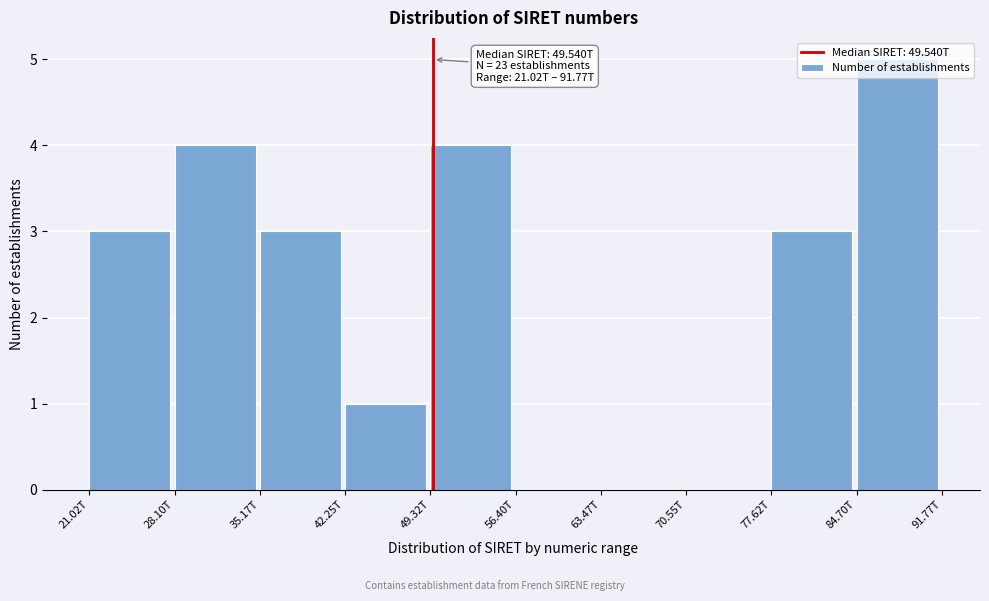

Is it true that the value at 49.32T is 4?

True